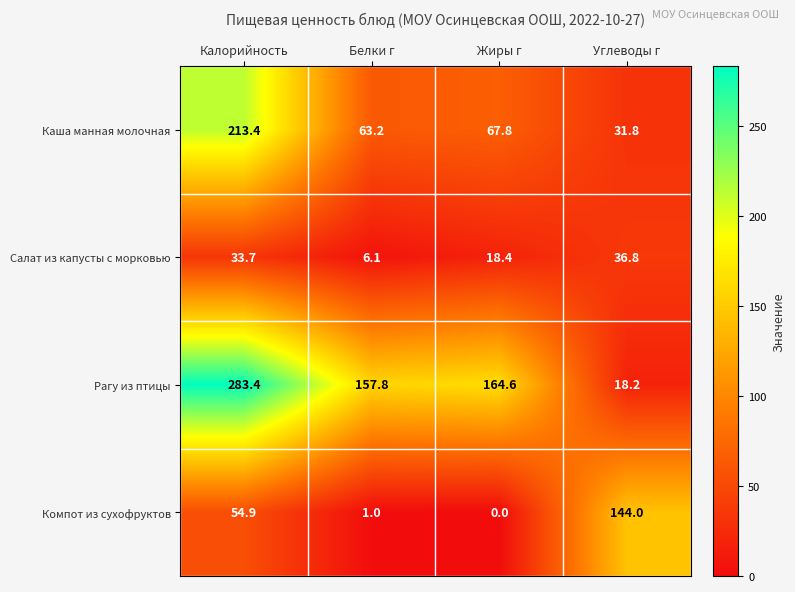

Rank the series at Белки г from highest to lowest value.

Рагу из птицы, Каша манная молочная, Салат из капусты с морковью, Компот из сухофруктов